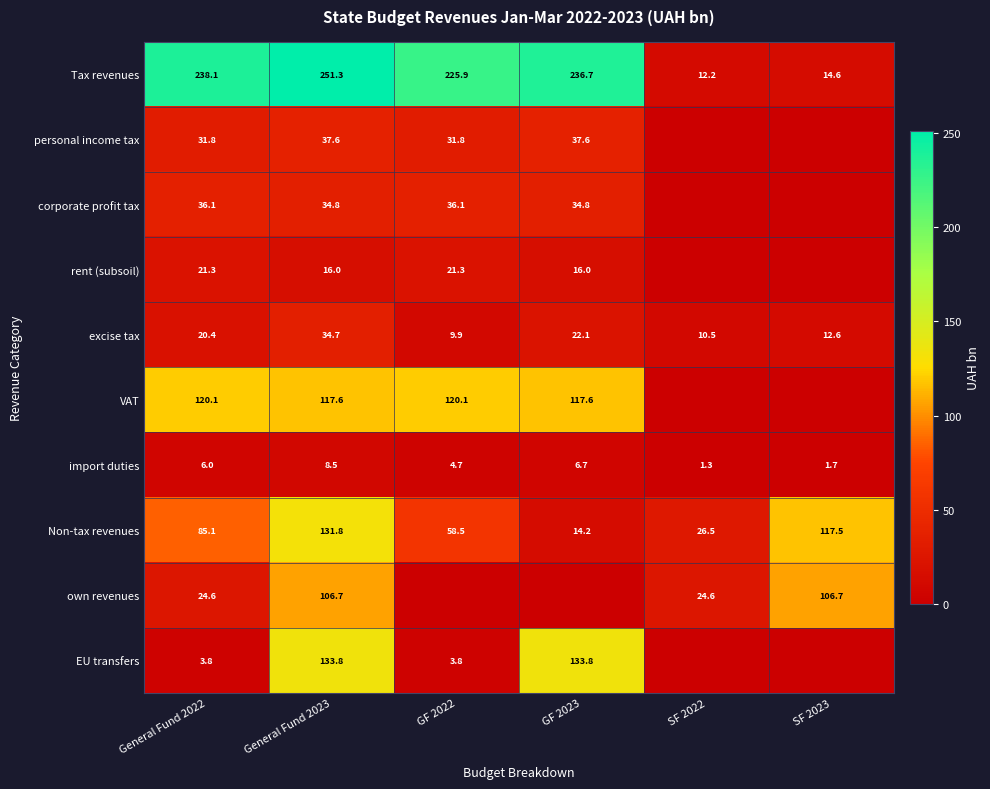

Which has a higher value, GF 2023 or SF 2022?

GF 2023